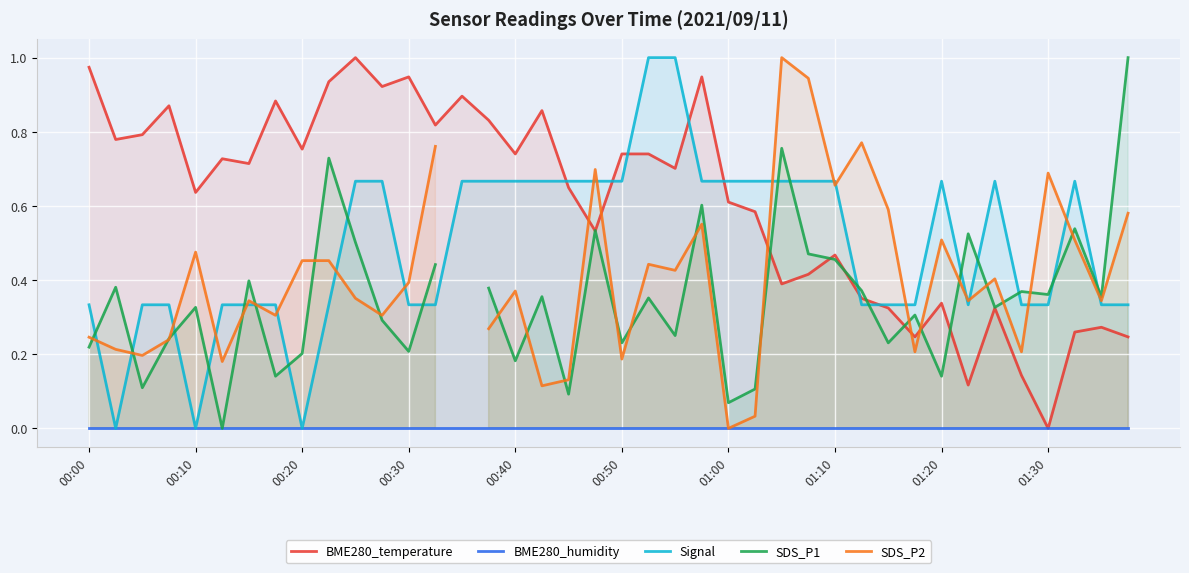

Count the number of categories in the chart.

40